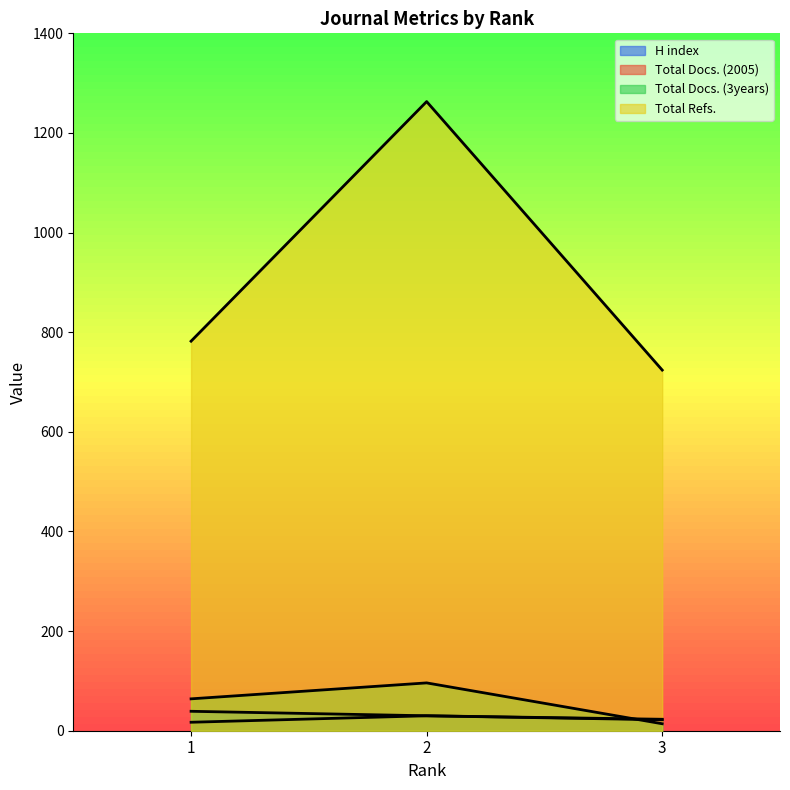

True or false: Total Docs. (2005) has a value of 30 at 2.

True